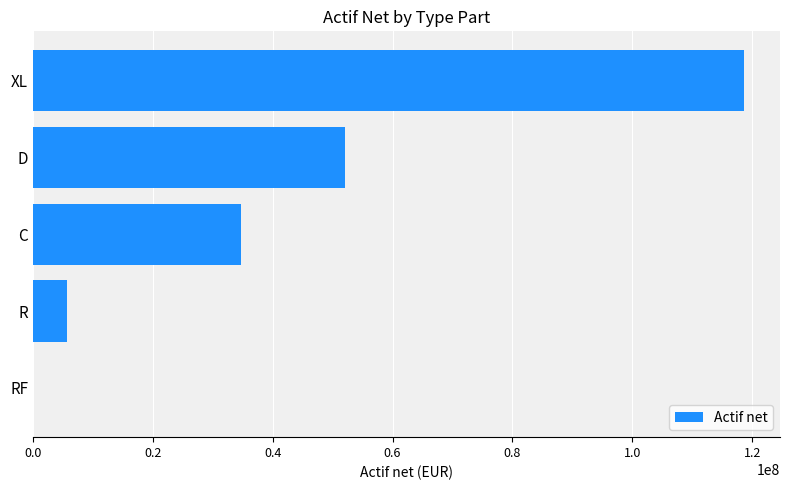

Reading bottom to top, what are all the values shown in this chart?

RF=142.8	R=5661521.8	C=34687735.3	D=52145938.4	XL=118708713.9